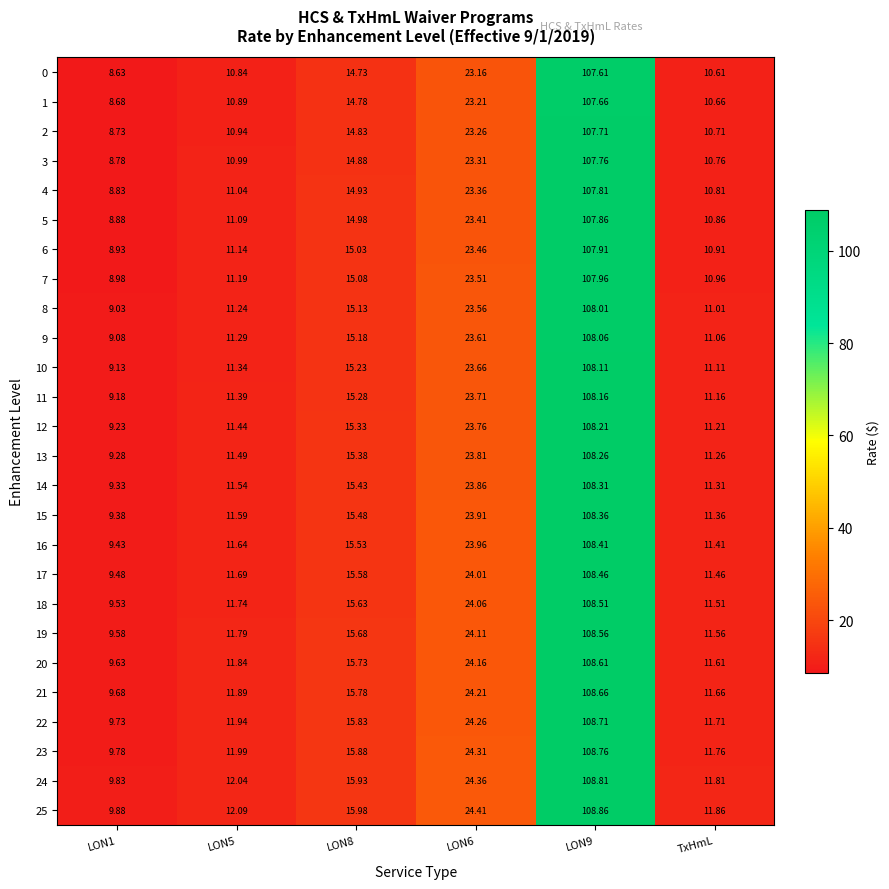

How many data points in 13 are less than 15?

3